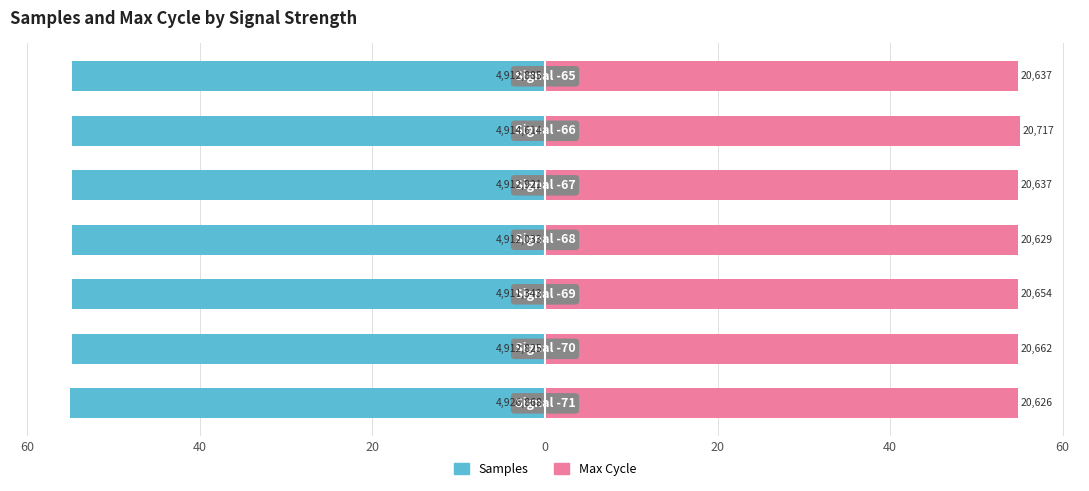

True or false: Samples has a value of -72.6 at 40.

False